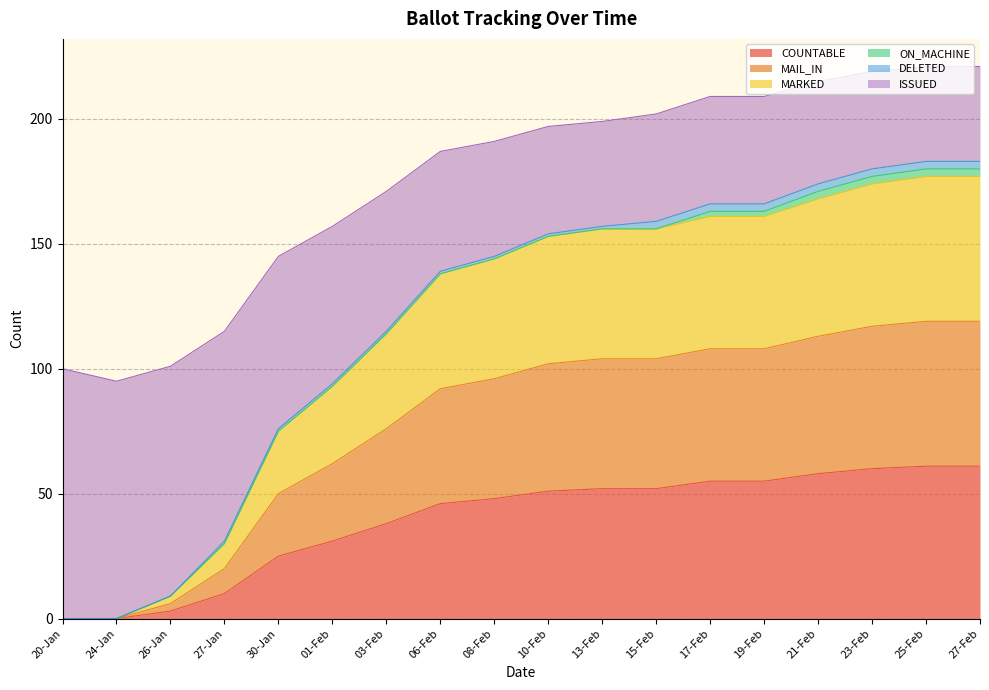

Does the chart have visible grid lines?

Yes